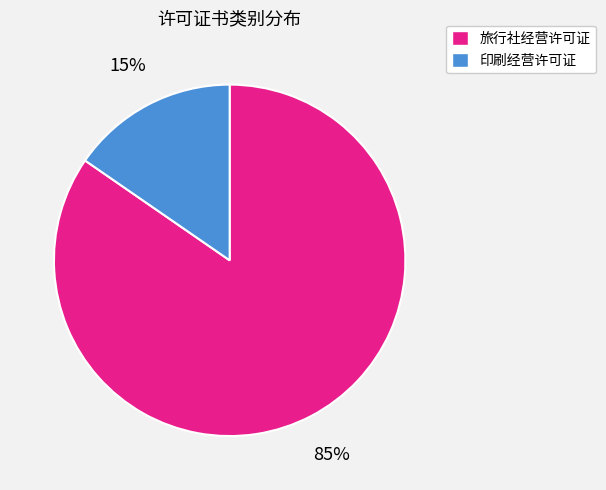

To the nearest percent, what is the average slice percentage?

50%